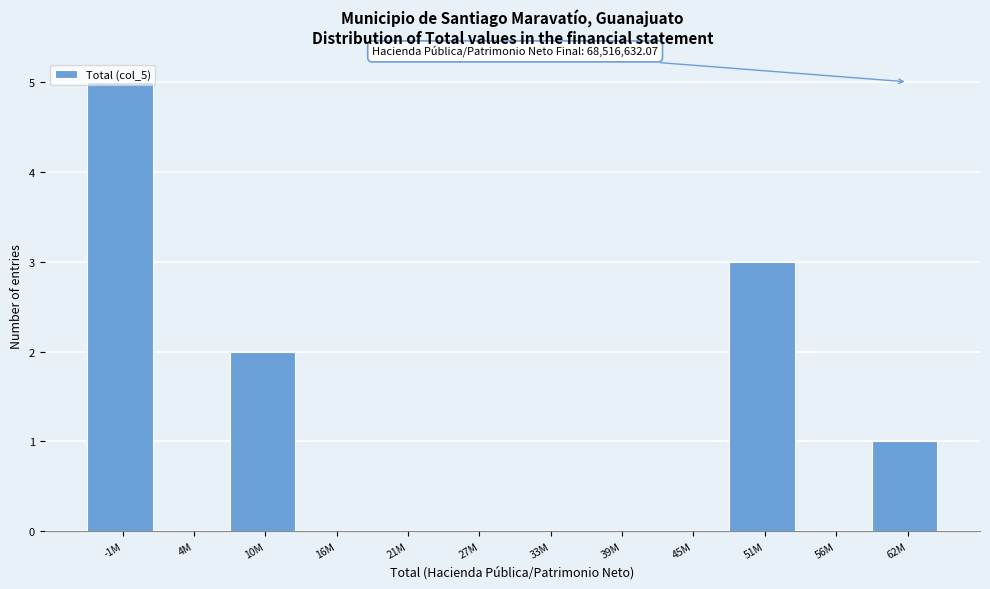

What is the change in value from 16M to 51M?

+3